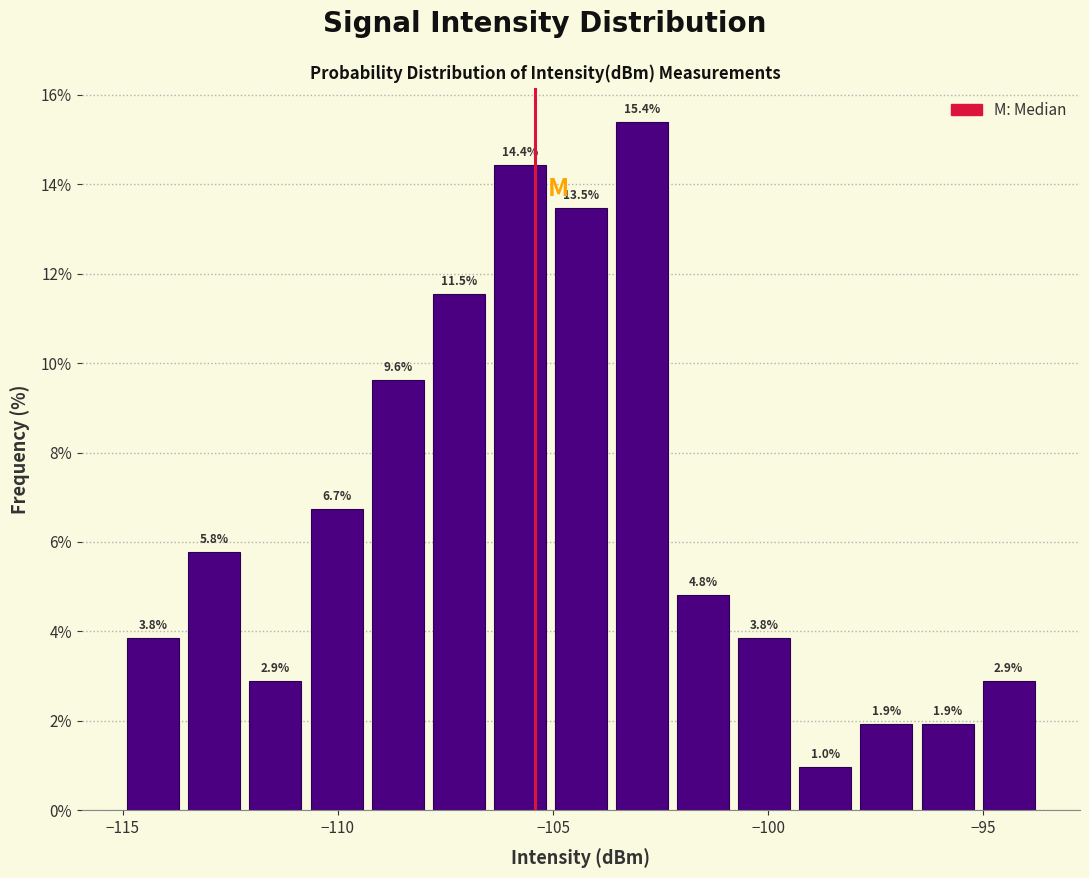

Around what value on the x-axis is the tallest bar? Give the approximate position of its centre, as read against the axis.

-103.0